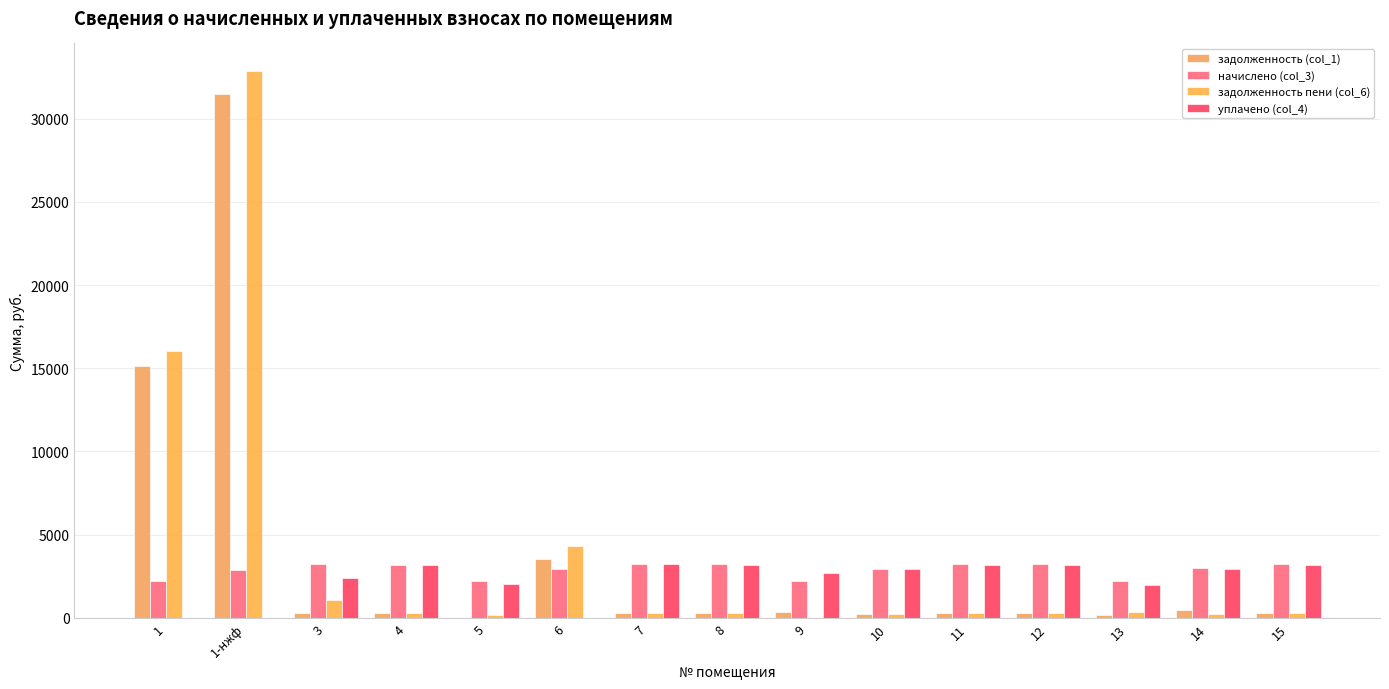

Are the bars horizontal?

No